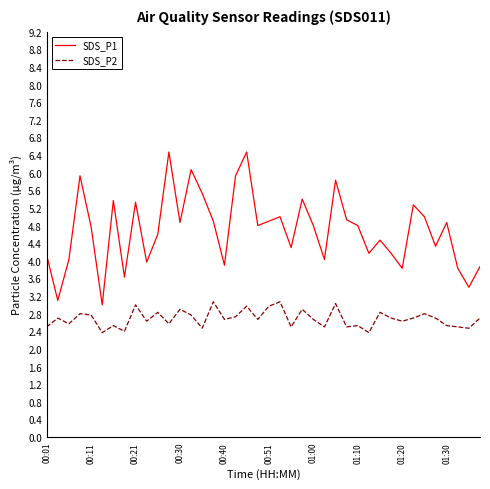

True or false: SDS_P2 and SDS_P1 intersect in this chart.

False